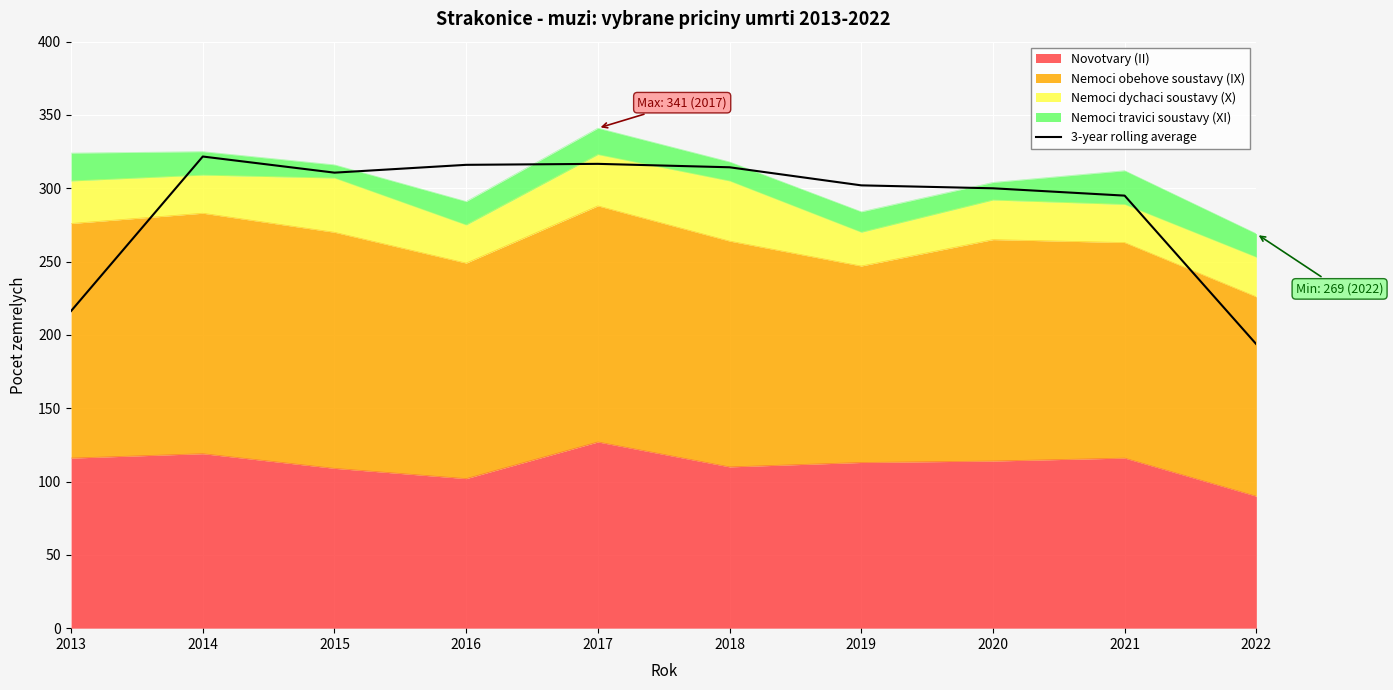

Read the value at 2020.

300.0